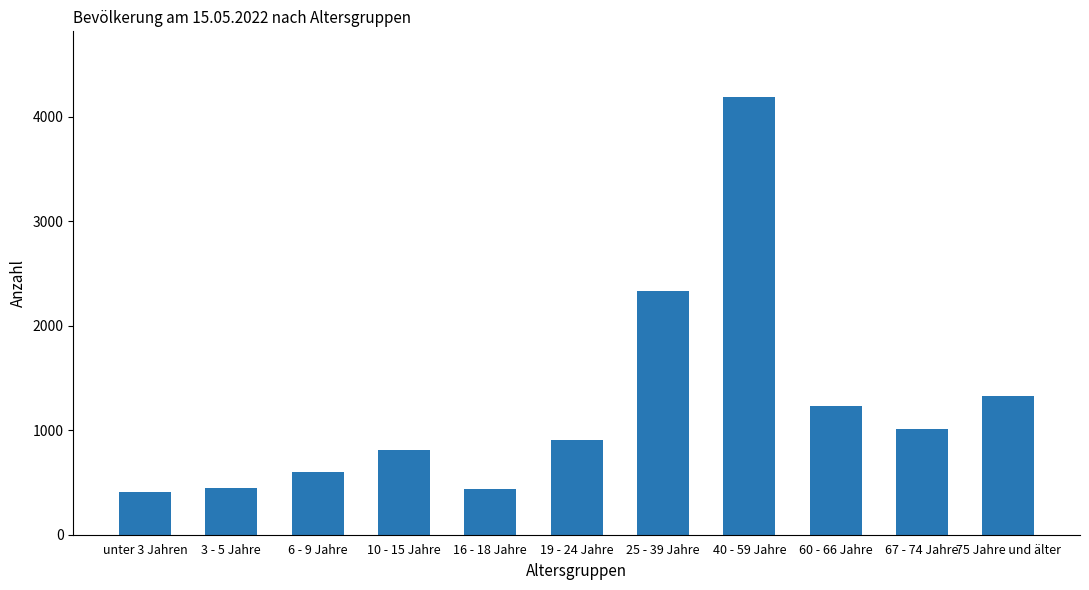

Which label corresponds to the largest value in the chart?

40 - 59 Jahre